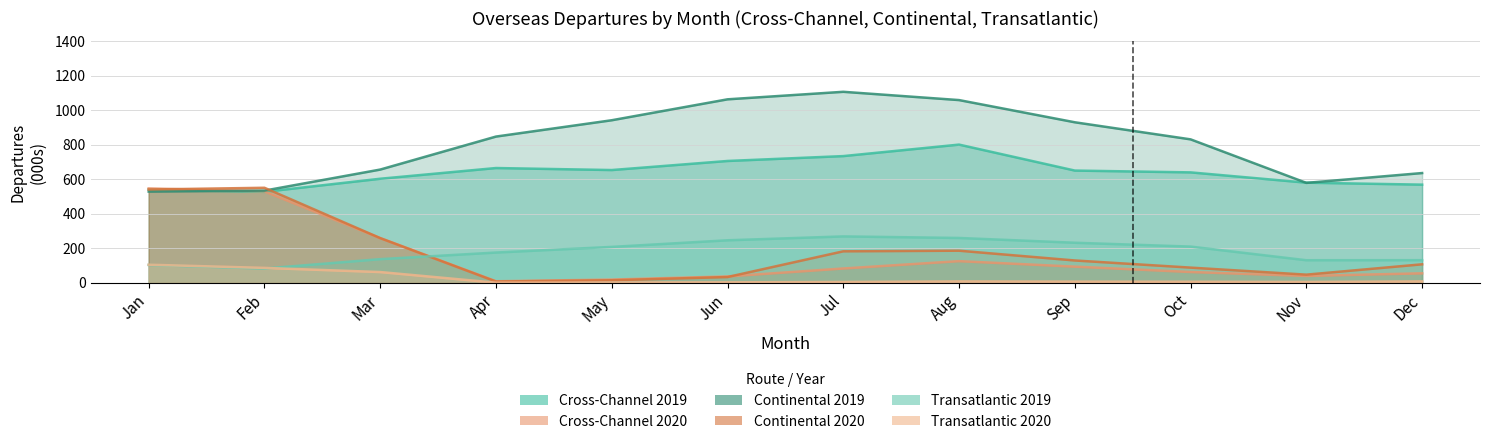

What is the value of the Continental 2020 point at the 1st from the left?

540.7